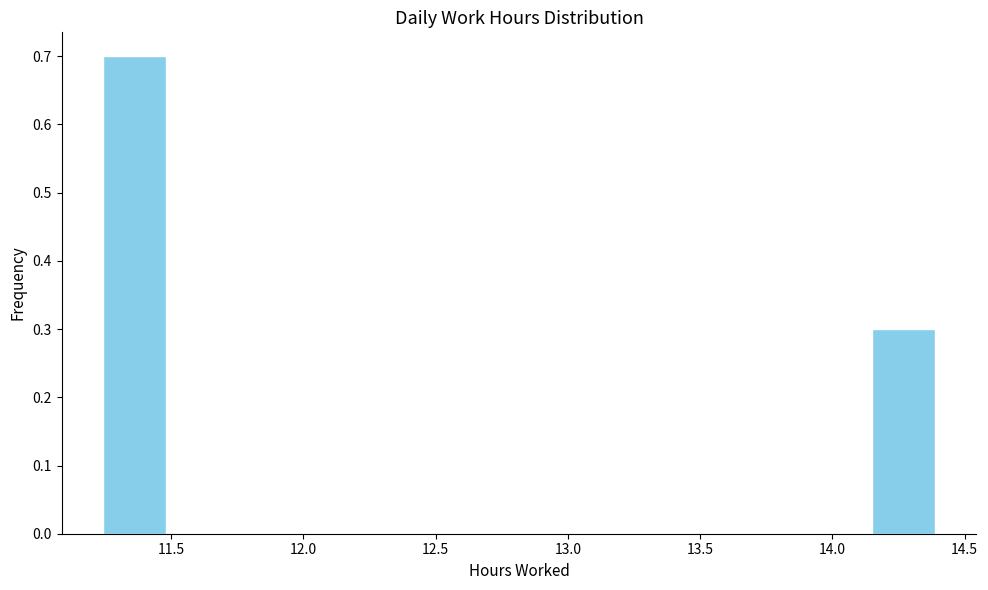

Reading left to right, transcribe this chart: for each bar, give the range it covers on the x-axis and its height. Neither the bar edges nor the heights are printed on the chart, so give them approximately, as read against the axes.

11.25 to 11.50: 0.7
11.50 to 11.75: 0
11.75 to 12.00: 0
12.00 to 12.30: 0
12.30 to 12.55: 0
12.55 to 12.80: 0
12.80 to 13.10: 0
13.10 to 13.35: 0
13.35 to 13.60: 0
13.60 to 13.85: 0
13.85 to 14.15: 0
14.15 to 14.40: 0.3